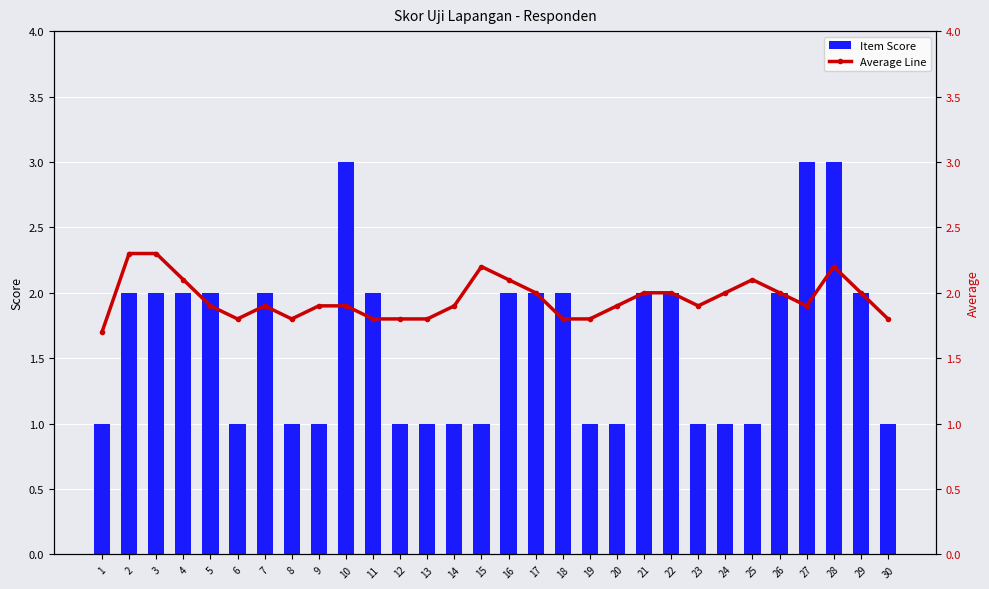

What is the total value across all series at 9?

2.9